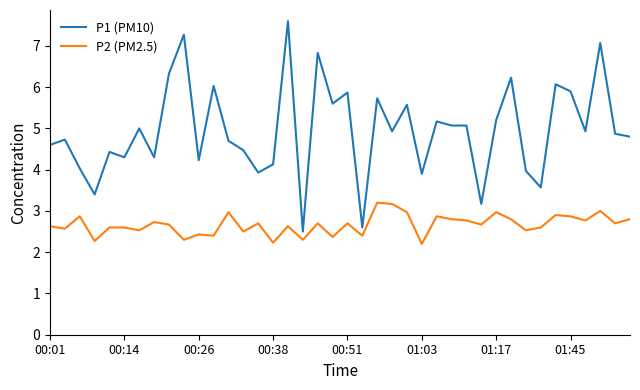

Count the number of data series in this chart.

2